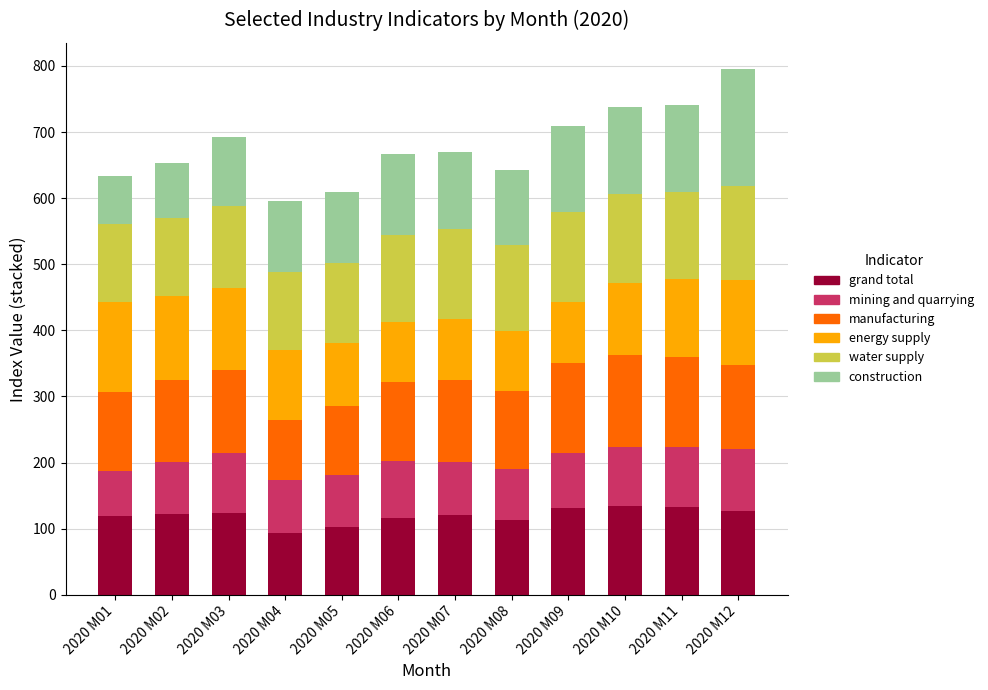

True or false: grand total has a value of 204.9 at 2020 M07.

False